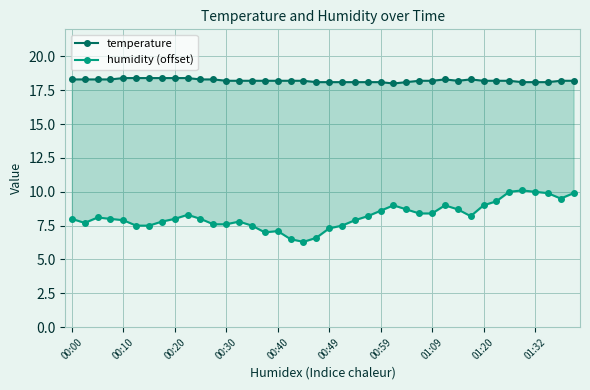

Which series has the widest spread of values?

humidity (offset)